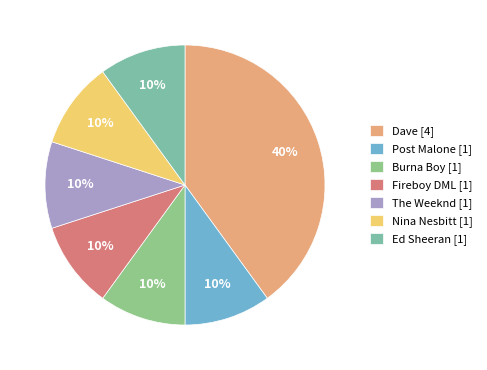

Is there a majority slice in this chart?

No